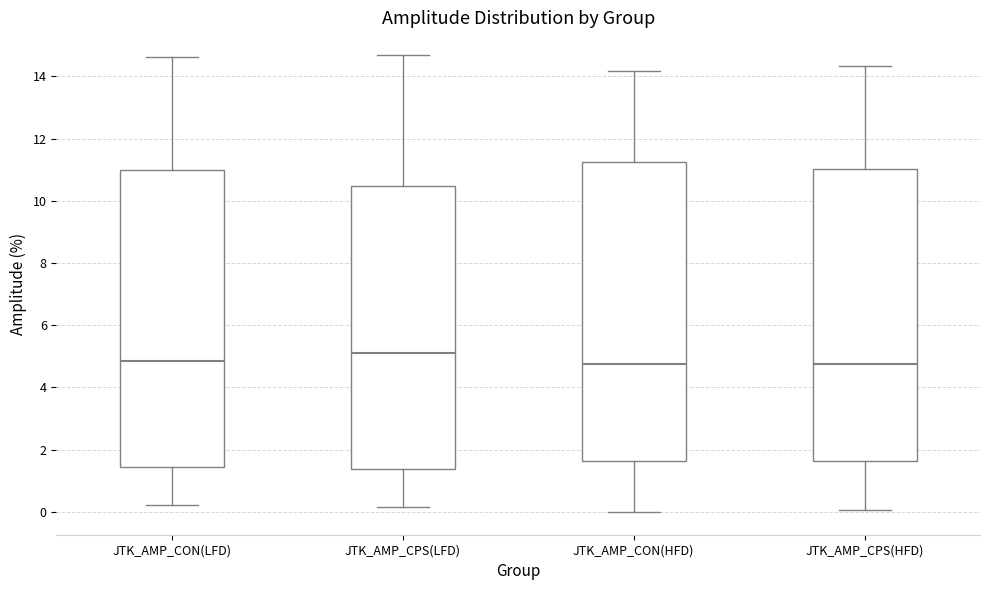

Which box has the highest median line?

JTK_AMP_CPS(LFD)